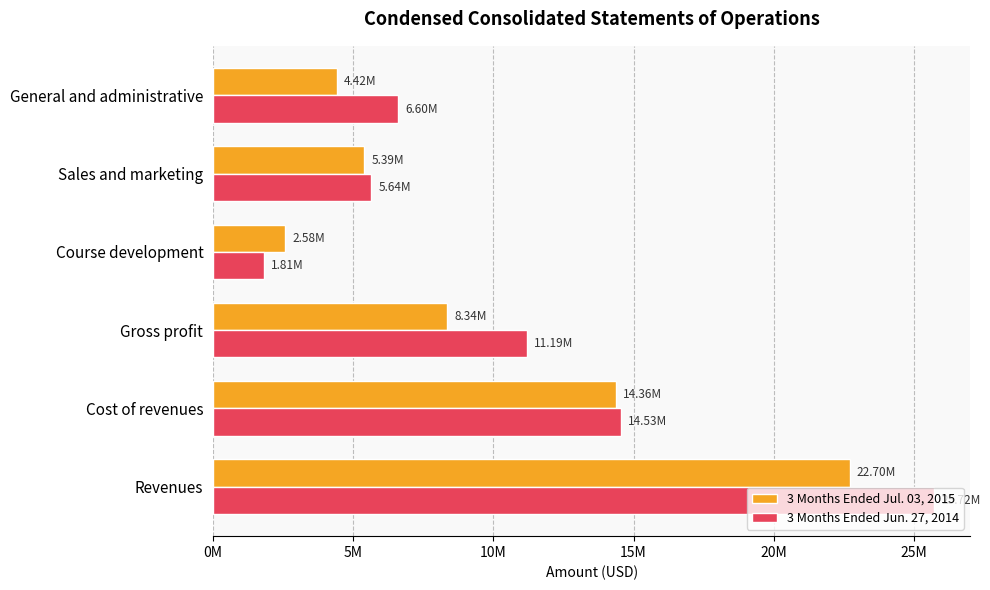

What are all the series names shown in the legend?

3 Months Ended Jul. 03, 2015, 3 Months Ended Jun. 27, 2014